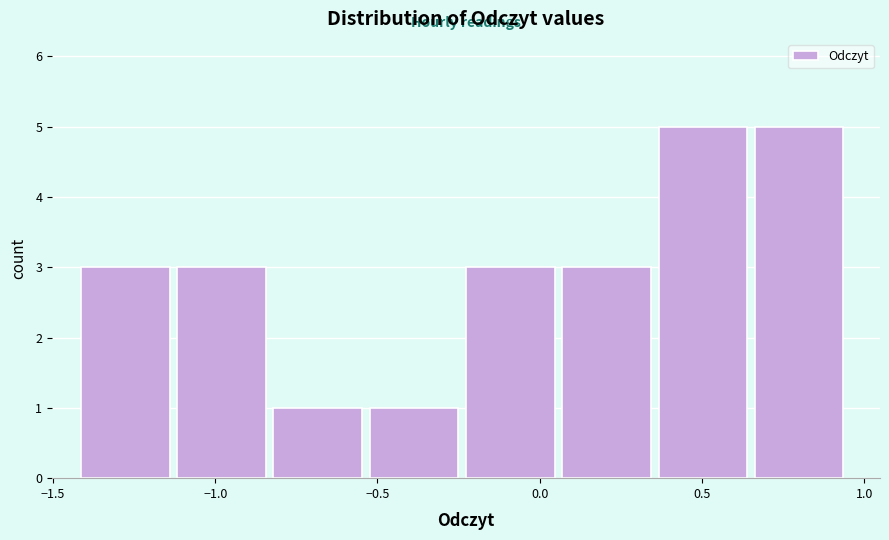

How tall is the bar that spans -1.40 to -1.10 on the x-axis? Neither the bar edges nor the heights are printed on the chart, so give them approximately, as read against the axes.

3